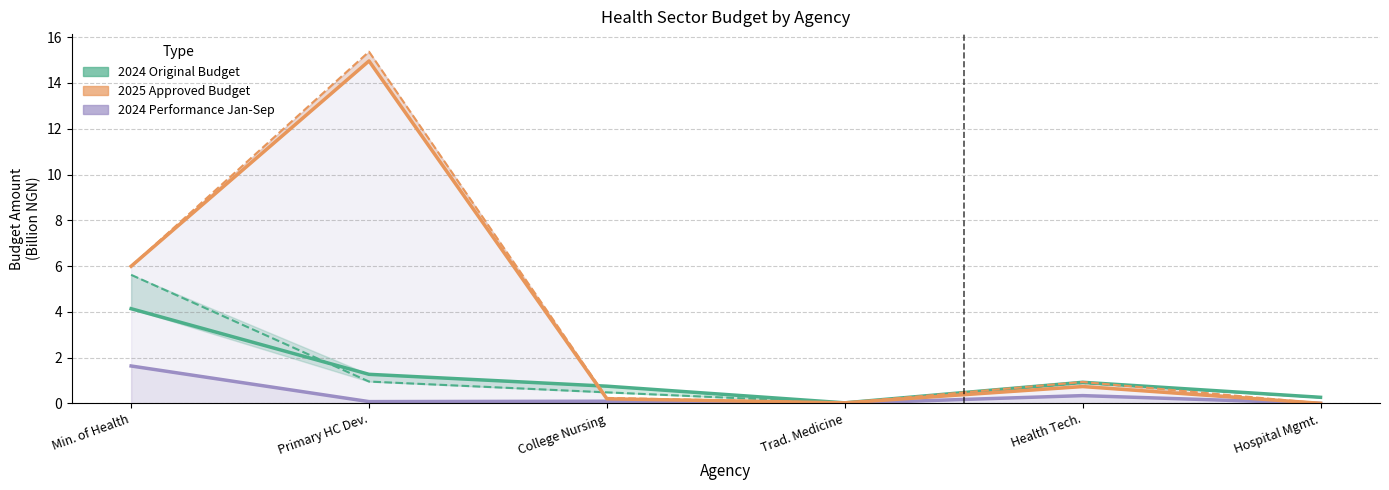

The 2024 Original Budget series shows 0.7 at College Nursing. True or false?

True